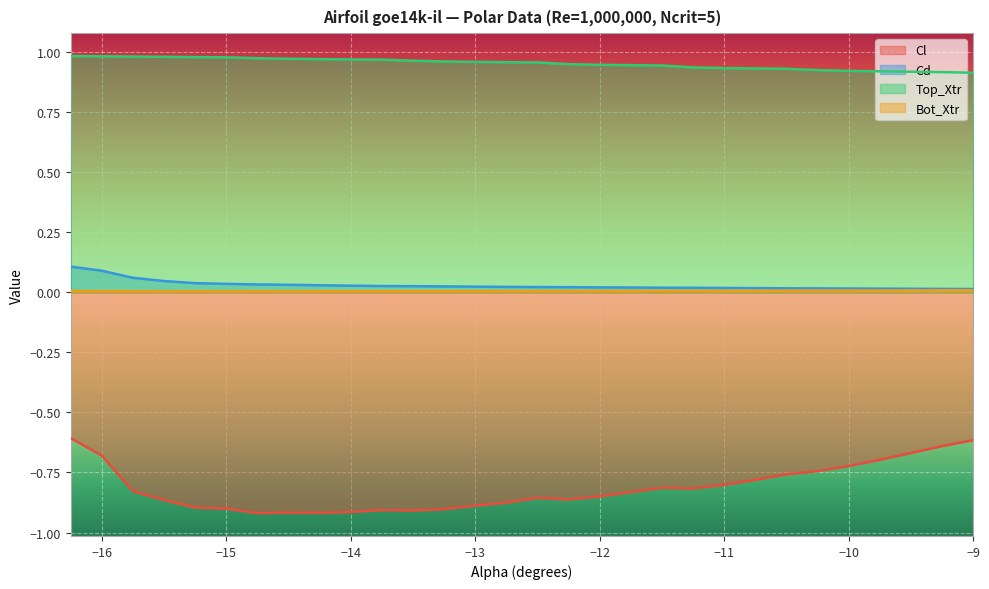

At which label does Top_Xtr reach its peak?

-16.25